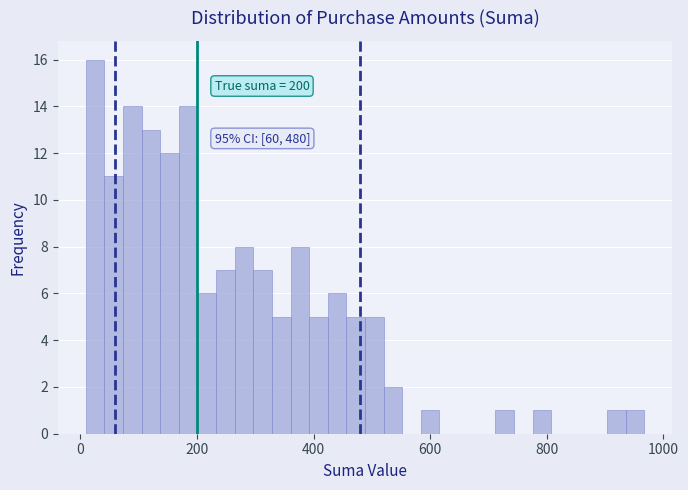

Around what value on the x-axis is the tallest bar? Give the approximate position of its centre, as read against the axis.

20